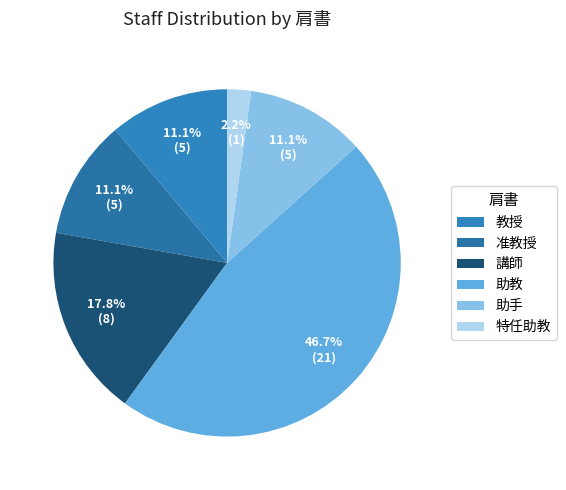

Which slice is the smallest?

特任助教